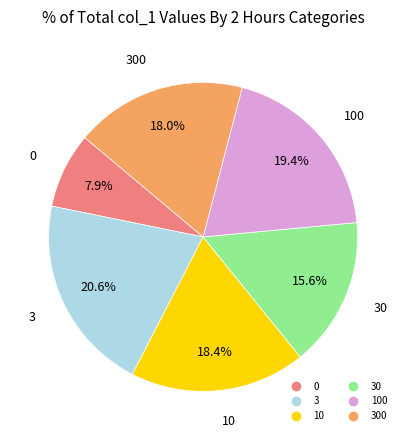

Is there any slice that represents more than half of the pie?

No